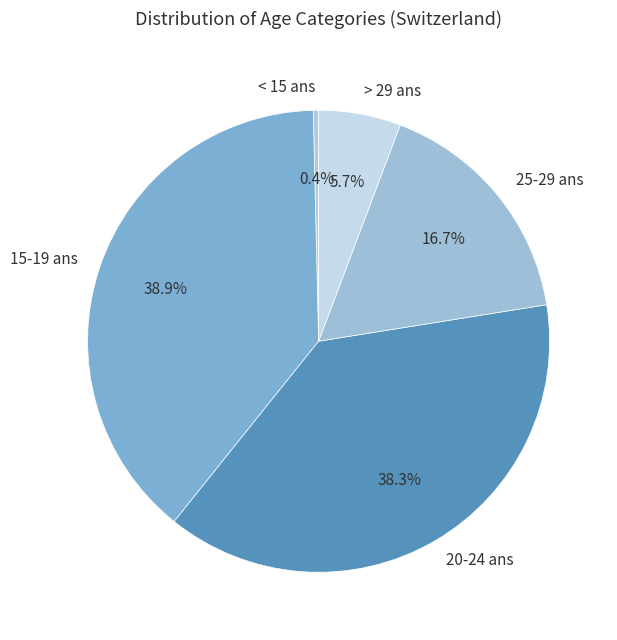

How many segments does this pie chart have?

5